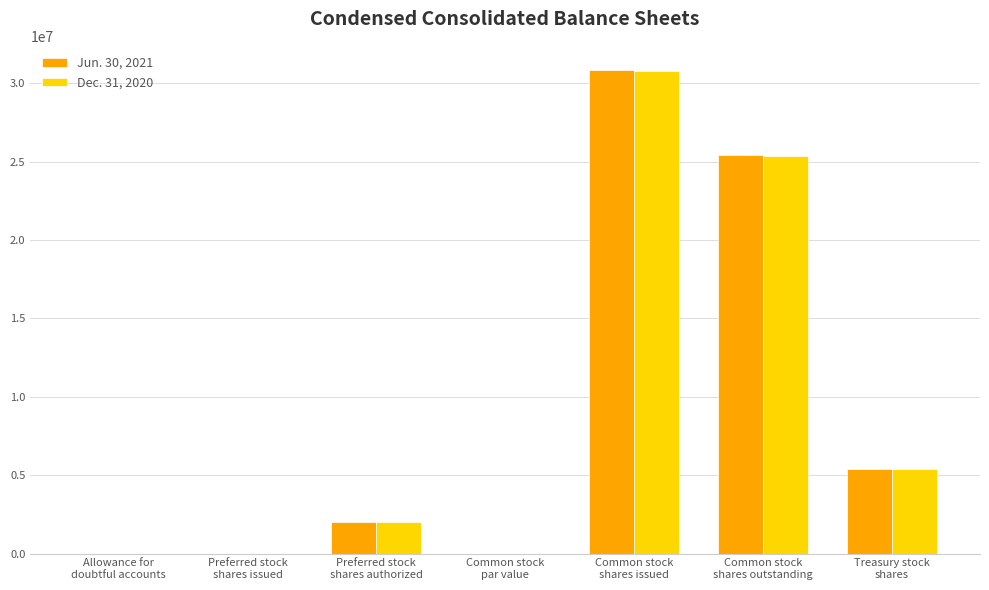

What is the greatest value displayed?

30850131